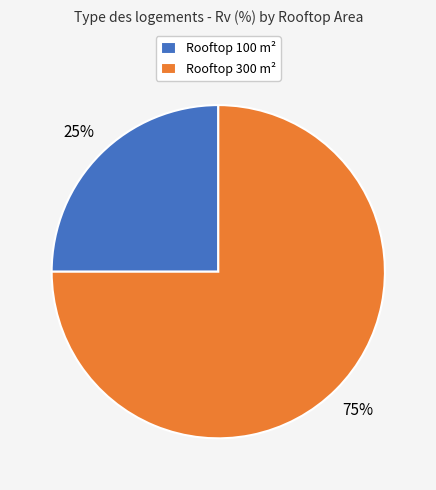

Which category has the smallest portion of the pie?

Rooftop 100 m²